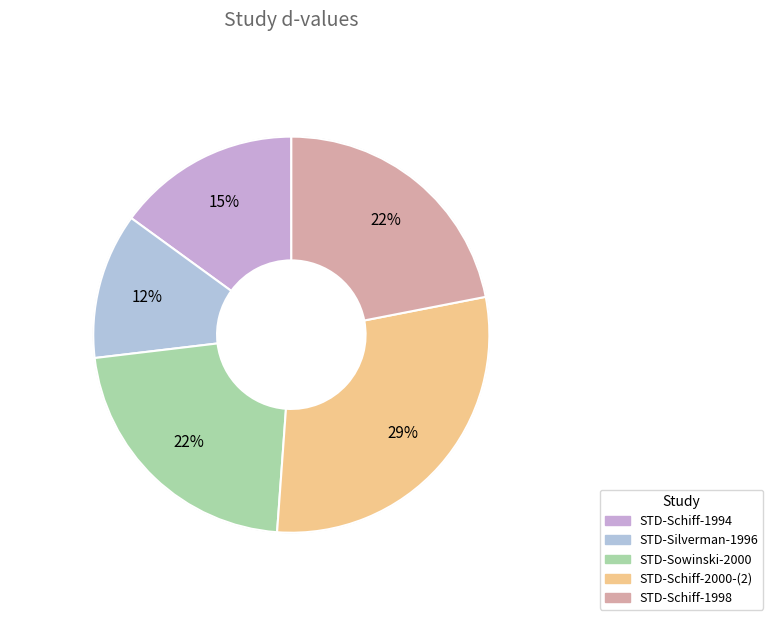

To the nearest percent, what portion does STD-Silverman-1996 represent?

12%